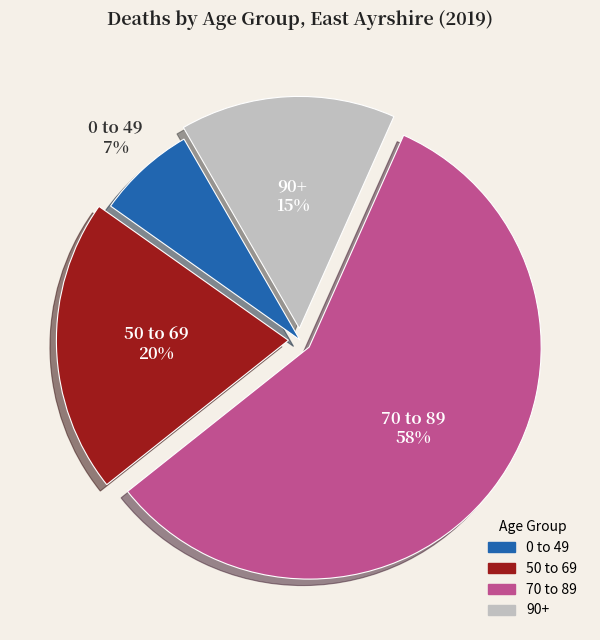

Does any single category account for the majority?

Yes